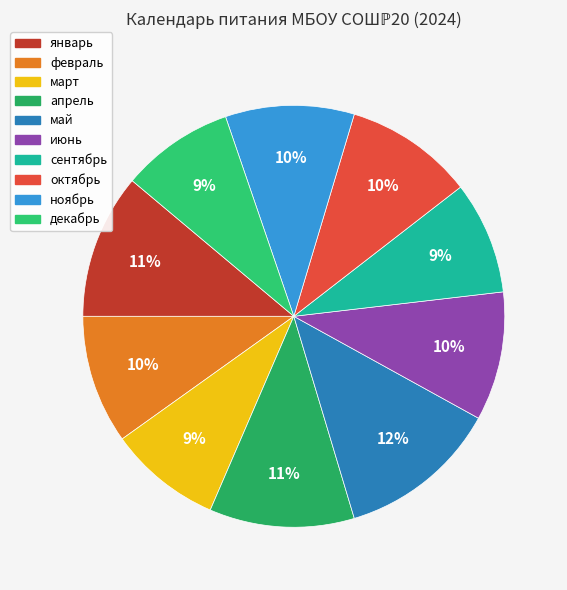

To the nearest percent, what is the combined percentage of июнь and октябрь?

20%